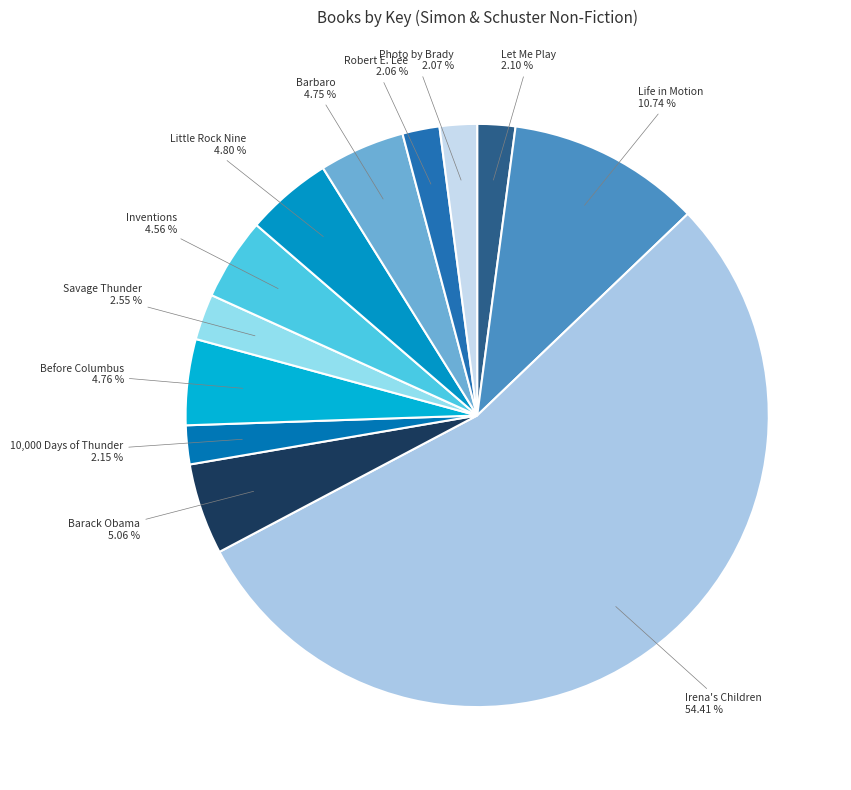

Approximately how many times larger is the value at Inventions compared to Robert E. Lee?

2.2